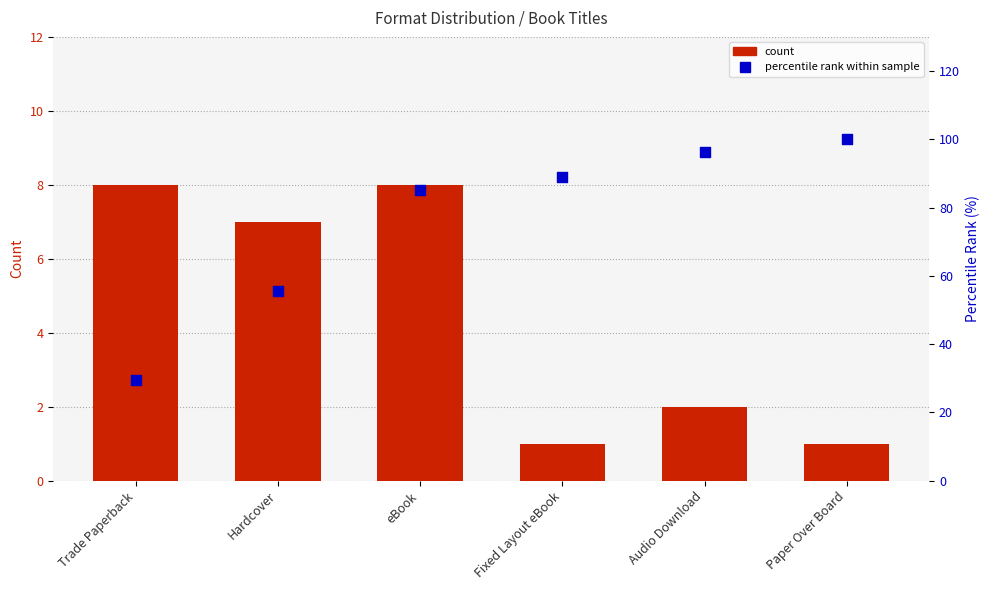

What are all the series names shown in the legend?

count, percentile rank